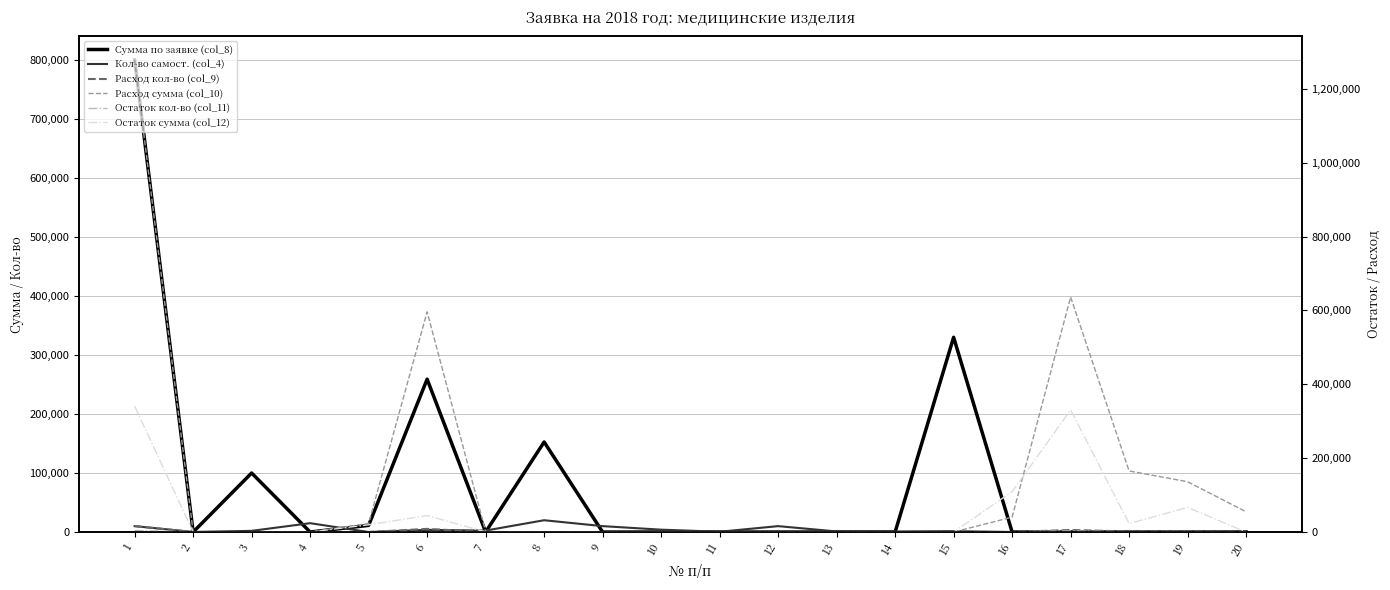

What is the difference between the maximum and minimum values in the Остаток кол-во (col_11) series?

4260